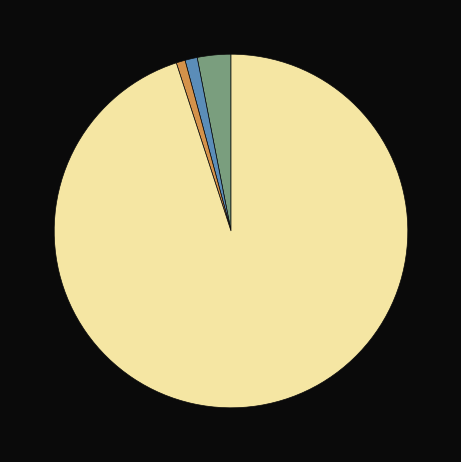

Does any single category account for the majority?

Yes